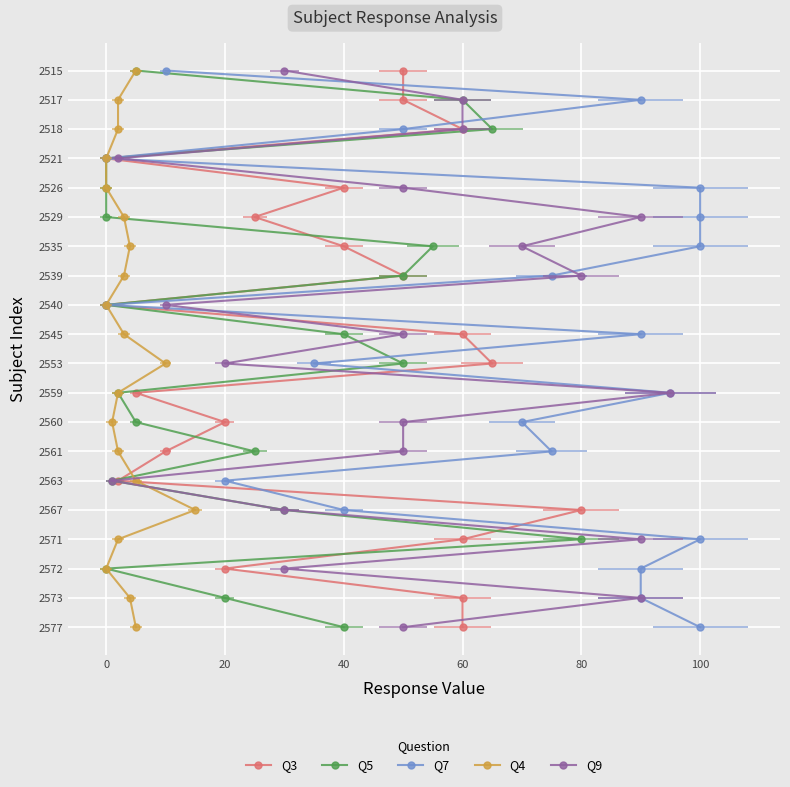

True or false: Q9 and Q3 intersect in this chart.

False